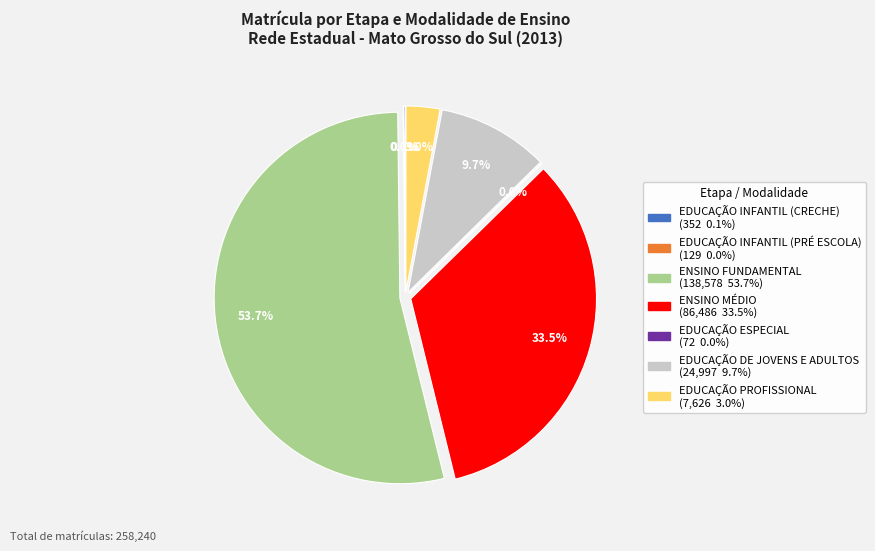

What percentage is NOT represented by EDUCAÇÃO PROFISSIONAL?

97.0%